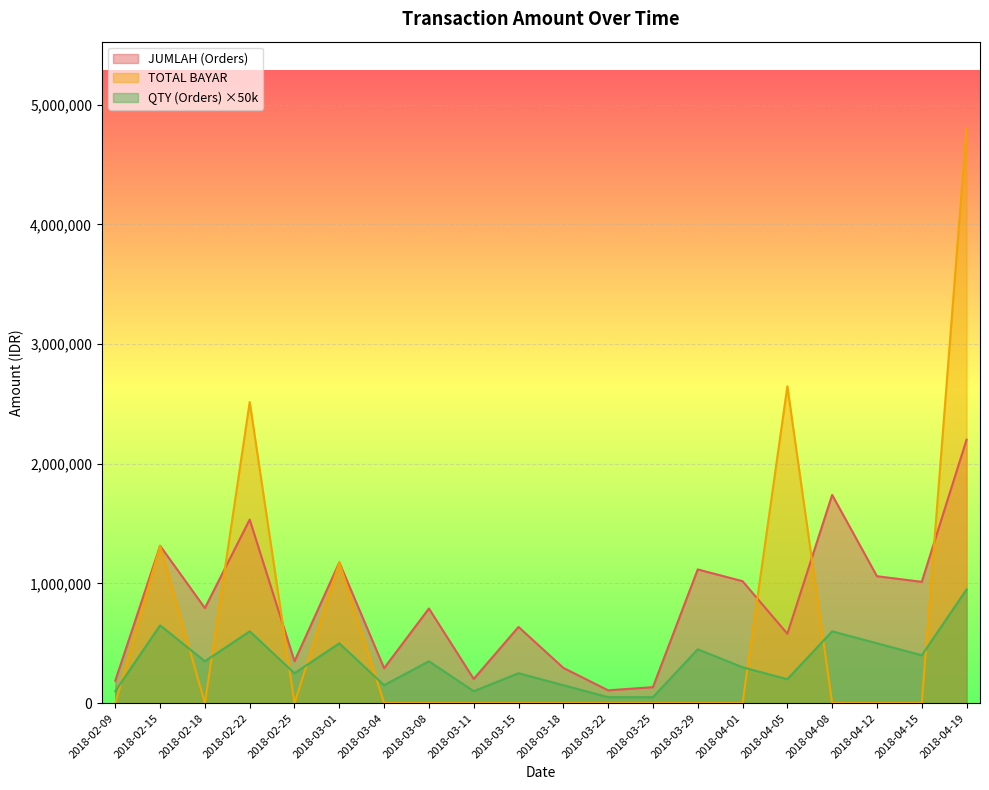

Reading left to right, list all the values displayed in this chart.

QTY (Orders): 2018-02-09=100000	2018-02-15=650000	2018-02-18=350000	2018-02-22=600000	2018-02-25=250000	2018-03-01=500000	2018-03-04=150000	2018-03-08=350000	2018-03-11=100000	2018-03-15=250000	2018-03-18=150000	2018-03-22=50000	2018-03-25=50000	2018-03-29=450000	2018-04-01=300000	2018-04-05=200000	2018-04-08=600000	2018-04-12=500000	2018-04-15=400000	2018-04-19=950000
JUMLAH (Orders): 2018-02-09=187513	2018-02-15=1314863	2018-02-18=794413	2018-02-22=1533613	2018-02-25=349650	2018-03-01=1175475	2018-03-04=292163	2018-03-08=790650	2018-03-11=202125	2018-03-15=636738	2018-03-18=294875	2018-03-22=107363	2018-03-25=133788	2018-03-29=1117288	2018-04-01=1019025	2018-04-05=580125	2018-04-08=1739675	2018-04-12=1060413	2018-04-15=1013688	2018-04-19=2200625
TOTAL BAYAR: 2018-02-09=0	2018-02-15=1314863	2018-02-18=0	2018-02-22=2515539	2018-02-25=0	2018-03-01=1175475	2018-03-04=0	2018-03-08=0	2018-03-11=0	2018-03-15=0	2018-03-18=0	2018-03-22=0	2018-03-25=0	2018-03-29=0	2018-04-01=0	2018-04-05=2647226	2018-04-08=0	2018-04-12=0	2018-04-15=0	2018-04-19=4804976